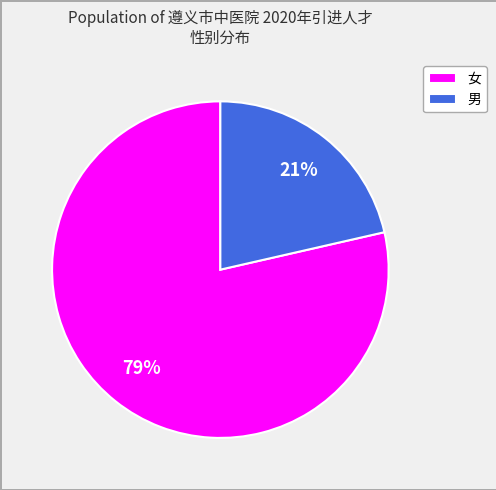

True or false: 女 accounts for 79% of the total.

True